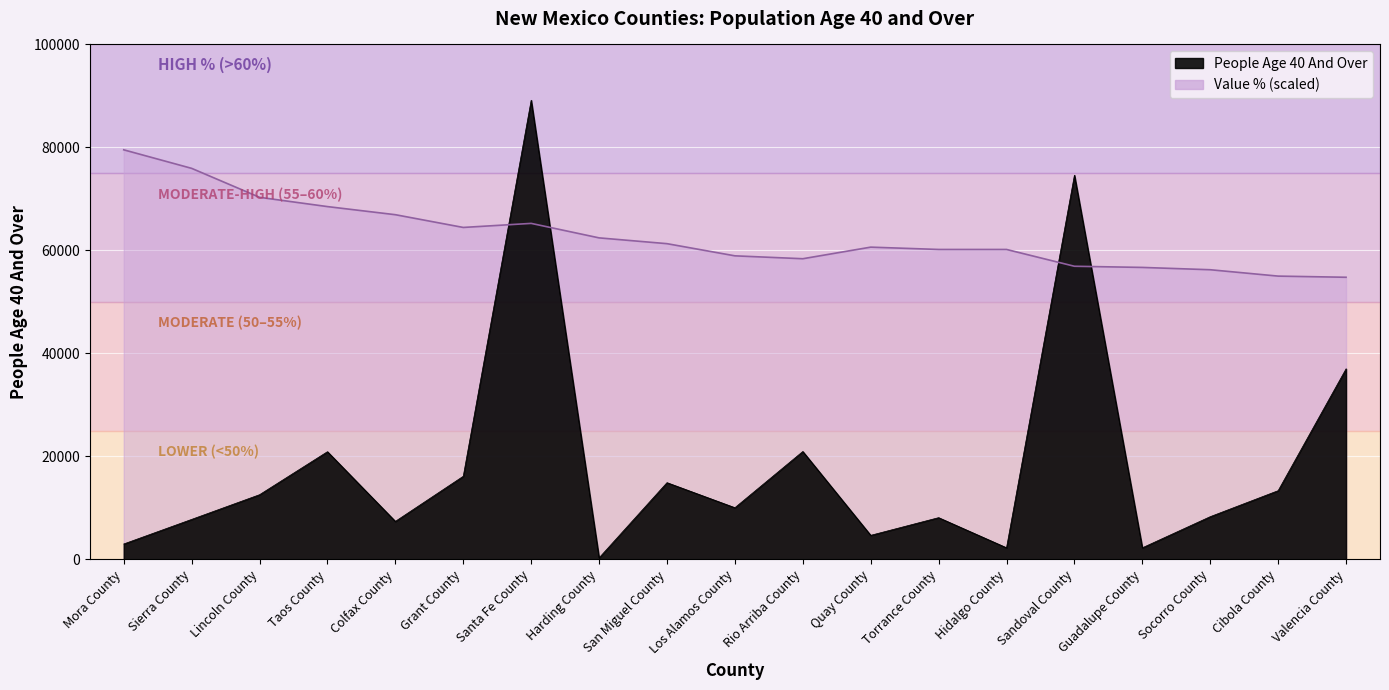

How many intersections are there between People Age 40 And Over and Value Percent?

4